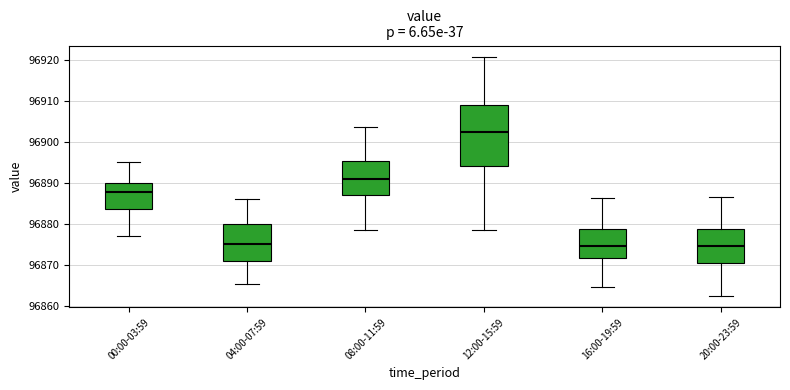

Where does the upper whisker of the box for 00:00-03:59 end on the y-axis? The values are not printed on the chart, so give them approximately, as read against the axis.

96895